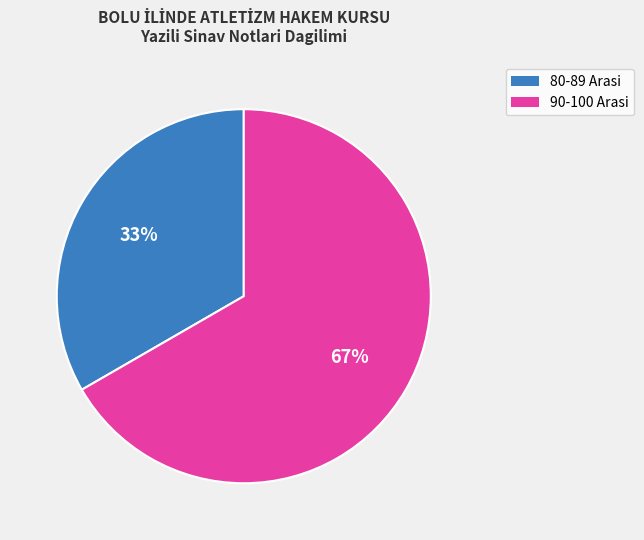

Is there a majority slice in this chart?

Yes